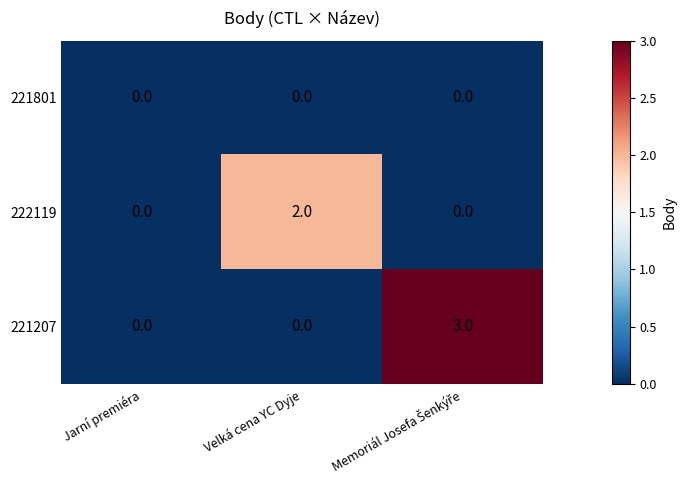

Which series has the largest total across all categories?

221207